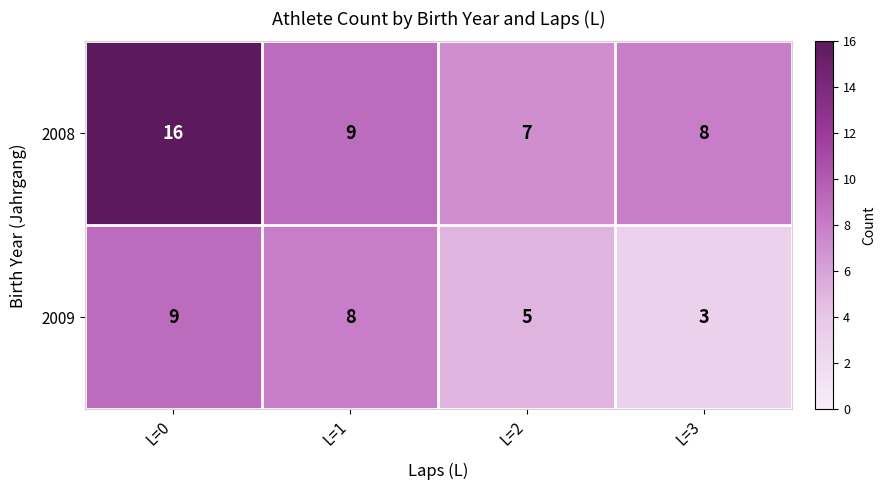

True or false: 2008 has a value of 4 at L=2.

False